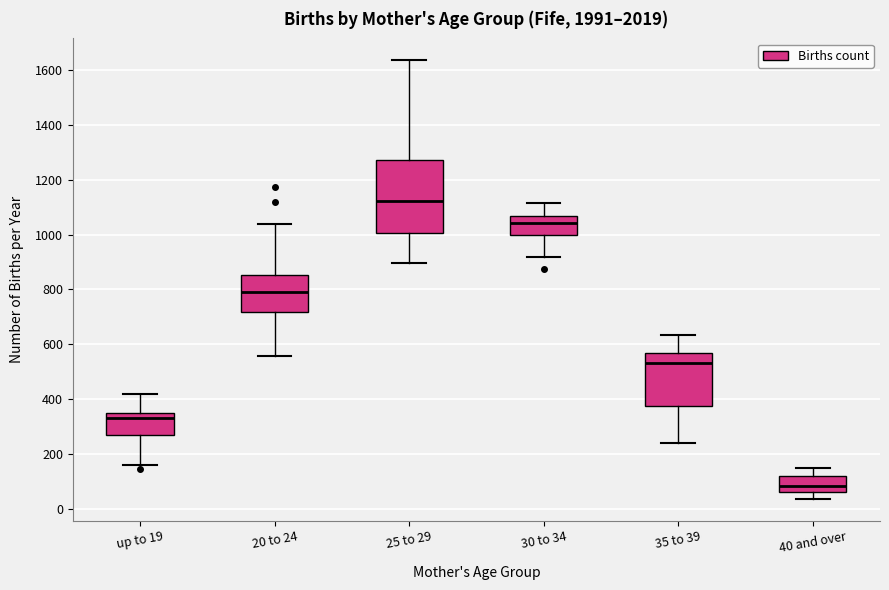

Reading left to right, read every box against the y-axis: the position of its median line, the range the box covers, and the ends of its whiskers. The values are not printed on the chart, so give them approximately, as read against the axis.

up to 19: median 340 (just below the box's upper edge), box 280 to 340, whiskers 160 to 420
20 to 24: median 800, box 720 to 860, whiskers 560 to 1040
25 to 29: median 1120, box 1000 to 1280, whiskers 900 to 1640
30 to 34: median 1040, box 1000 to 1060, whiskers 920 to 1120
35 to 39: median 540, box 380 to 560, whiskers 240 to 640
40 and over: median 80, box 60 to 120, whiskers 40 to 140